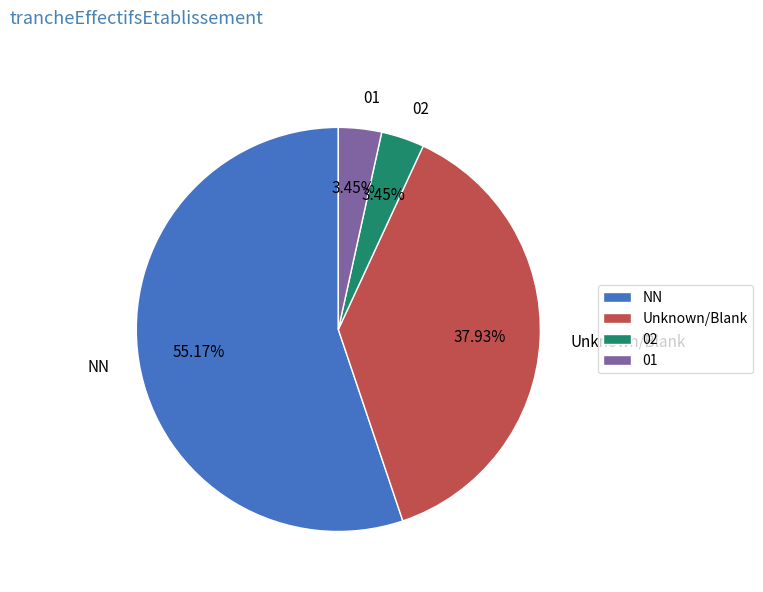

To the nearest percent, what percentage of the pie is NN?

55%